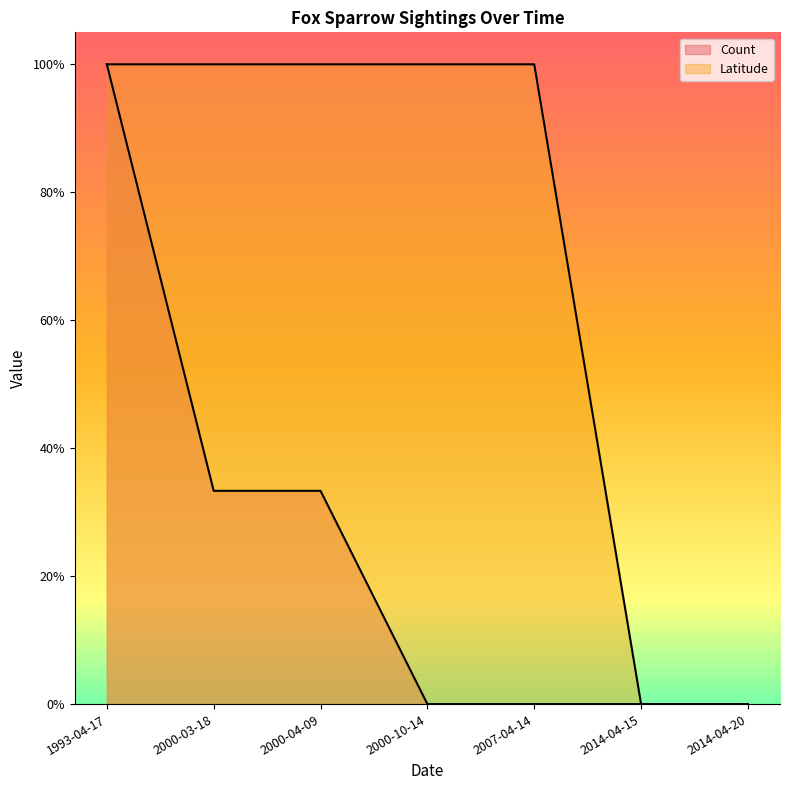

Reading right to left, extract all data points from this chart.

Count: 2014-04-20=0.0	2014-04-15=0.0	2007-04-14=0.0	2000-10-14=0.0	2000-04-09=0.3	2000-03-18=0.3	1993-04-17=1.0
Latitude: 2014-04-20=0.0	2014-04-15=0.0	2007-04-14=1.0	2000-10-14=1.0	2000-04-09=1.0	2000-03-18=1.0	1993-04-17=1.0